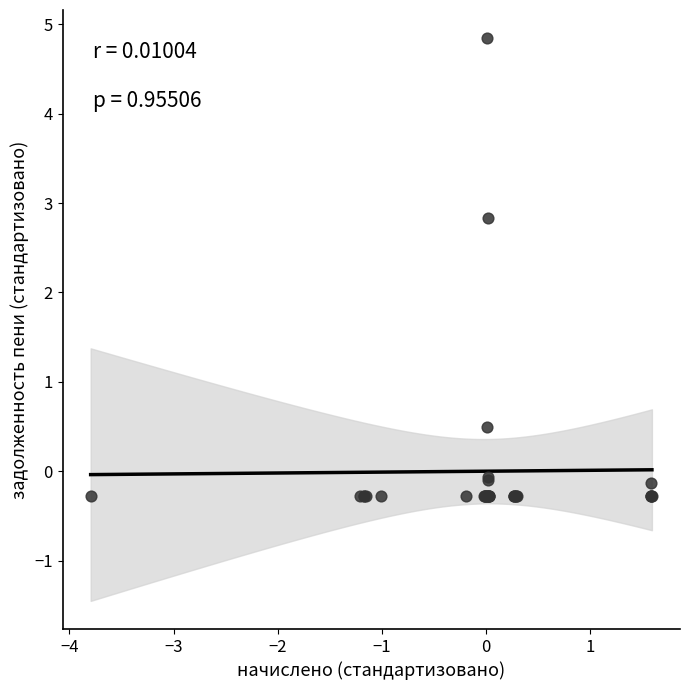

What Y value in the scatter plot is closest to 2?

2.8